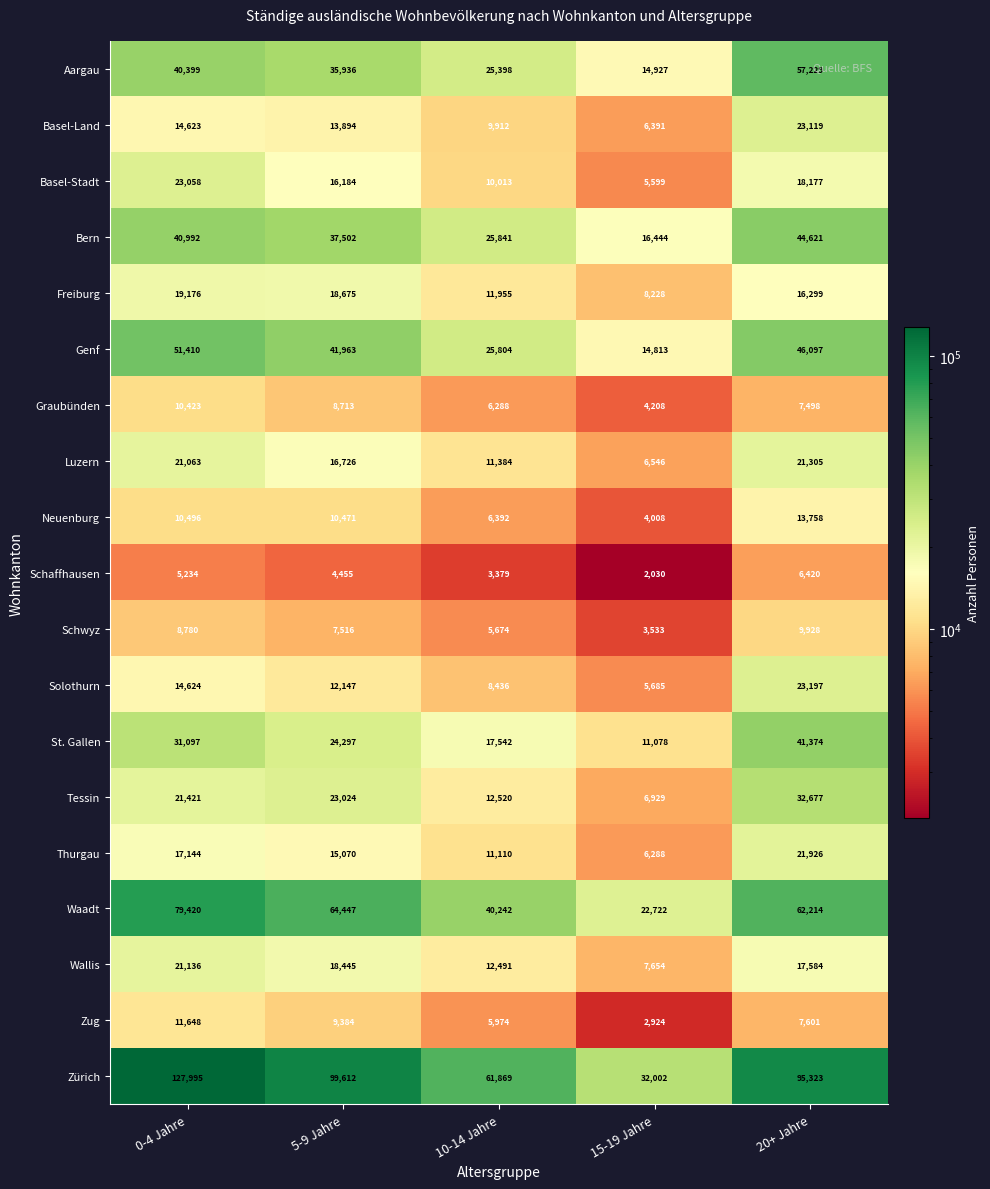

Between 5-9 Jahre and 20+ Jahre, which series saw the biggest shift?

Aargau